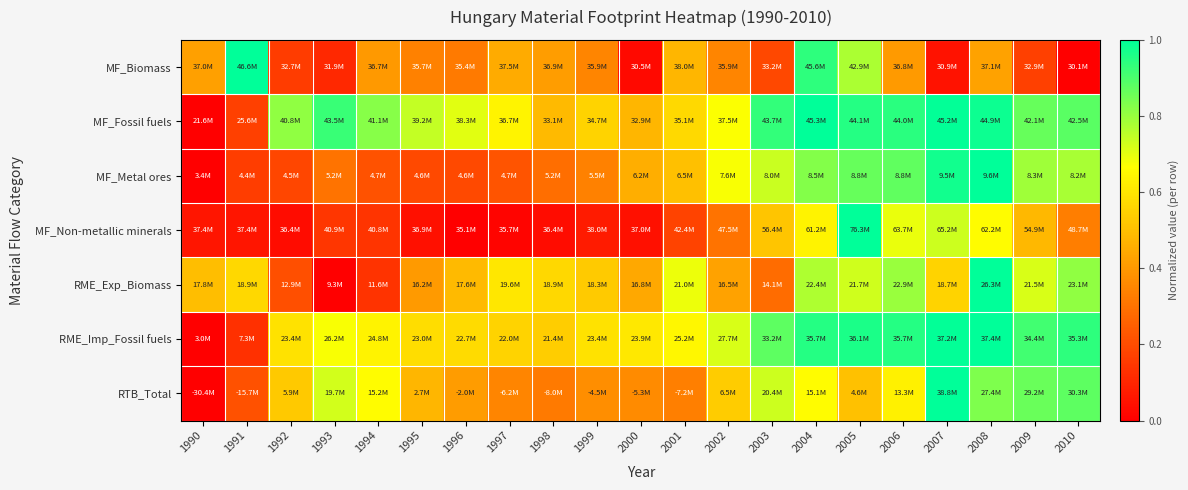

At which category is the sum across all series the highest?

2008